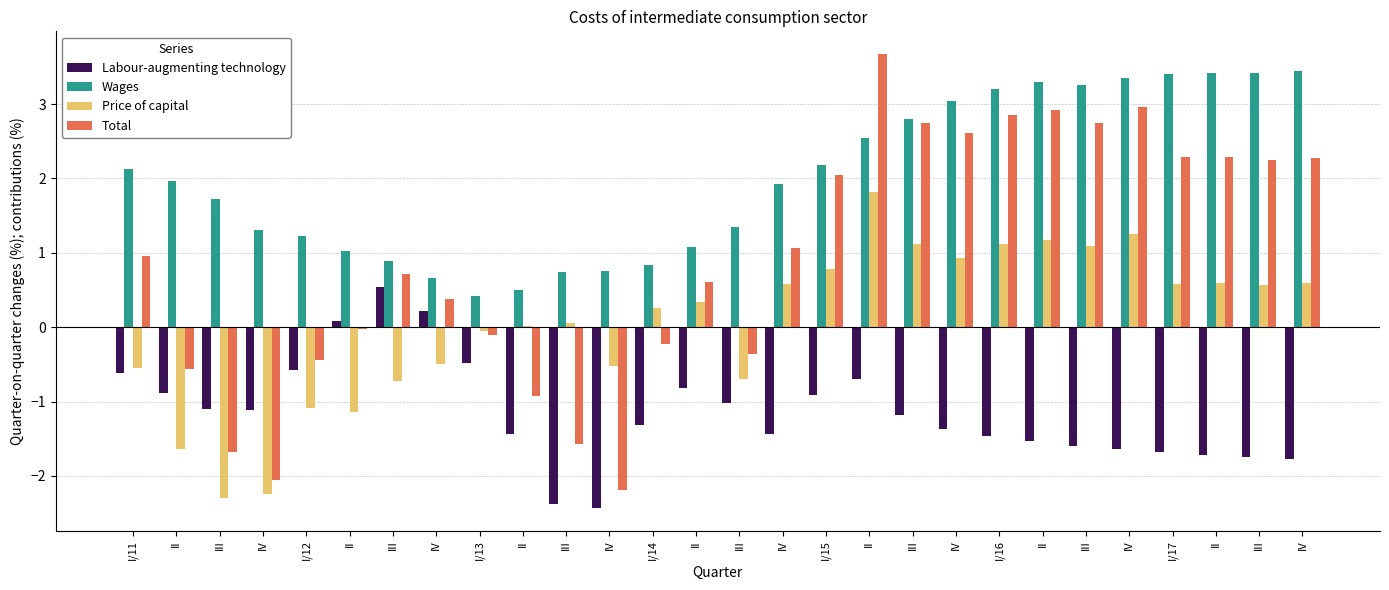

Reading left to right, what are all the values shown in this chart?

Labour-augmenting technology: -0.6	-0.9	-1.1	-1.1	-0.6	0.1	0.5	0.2	-0.5	-1.4	-2.4	-2.4	-1.3	-0.8	-1.0	-1.4	-0.9	-0.7	-1.2	-1.4	-1.5	-1.5	-1.6	-1.6	-1.7	-1.7	-1.7	-1.8
Wages: 2.1	2.0	1.7	1.3	1.2	1.0	0.9	0.7	0.4	0.5	0.7	0.8	0.8	1.1	1.3	1.9	2.2	2.5	2.8	3.0	3.2	3.3	3.3	3.3	3.4	3.4	3.4	3.4
Price of capital: -0.5	-1.6	-2.3	-2.2	-1.1	-1.1	-0.7	-0.5	-0.0	0.0	0.1	-0.5	0.3	0.3	-0.7	0.6	0.8	1.8	1.1	0.9	1.1	1.2	1.1	1.3	0.6	0.6	0.6	0.6
Total: 1.0	-0.6	-1.7	-2.1	-0.4	-0.0	0.7	0.4	-0.1	-0.9	-1.6	-2.2	-0.2	0.6	-0.4	1.1	2.1	3.7	2.7	2.6	2.9	2.9	2.7	3.0	2.3	2.3	2.2	2.3